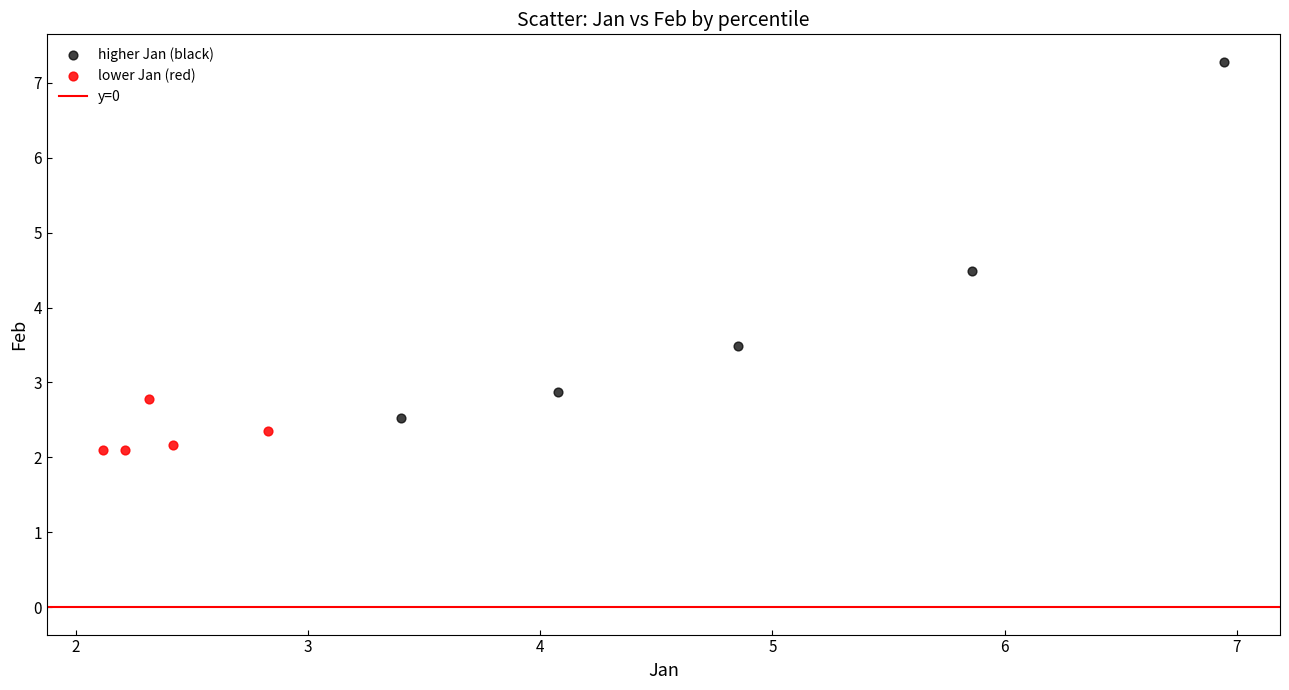

Which series has the largest Y range (max minus min)?

higher Jan (black)